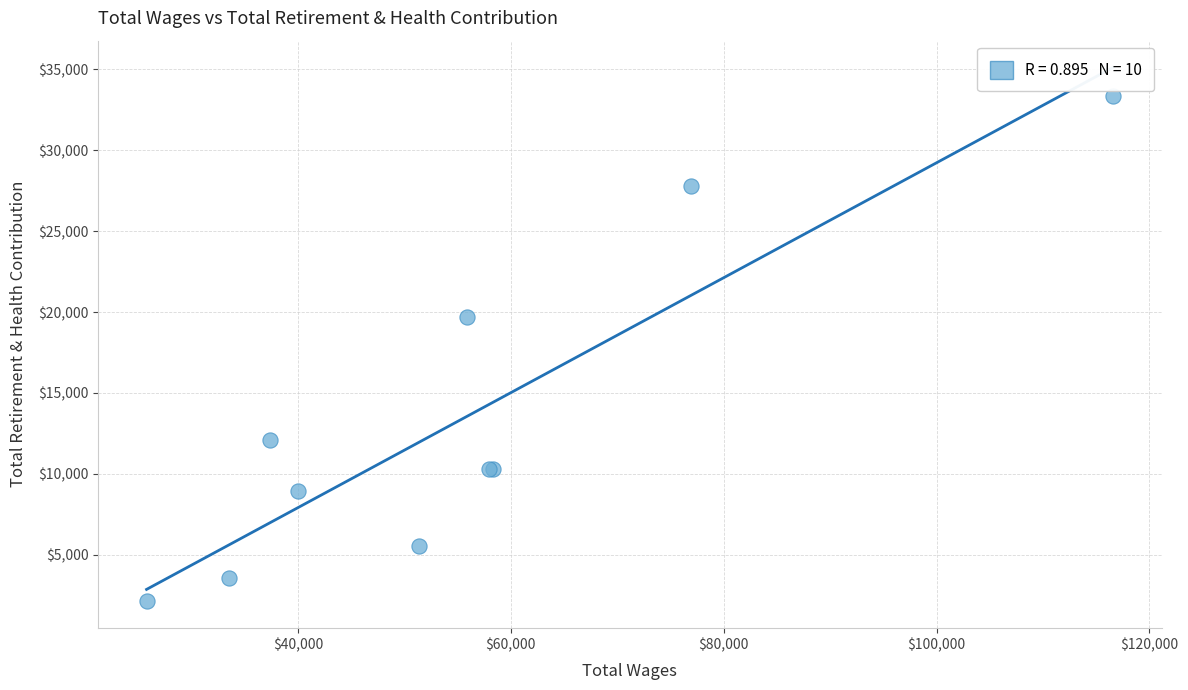

What Y value in the scatter plot is closest to 17752?

19705